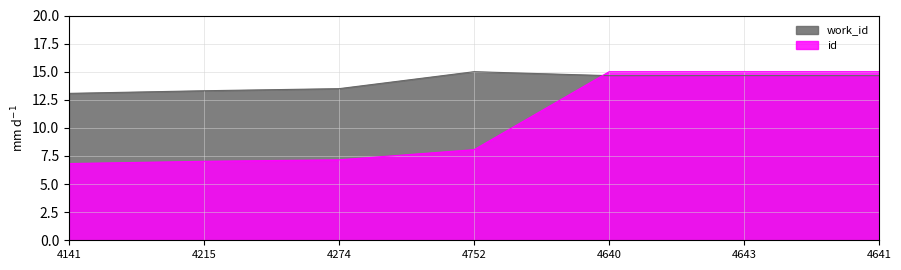

Is the value of work_id at 4215 greater than the value of id at 4274?

Yes